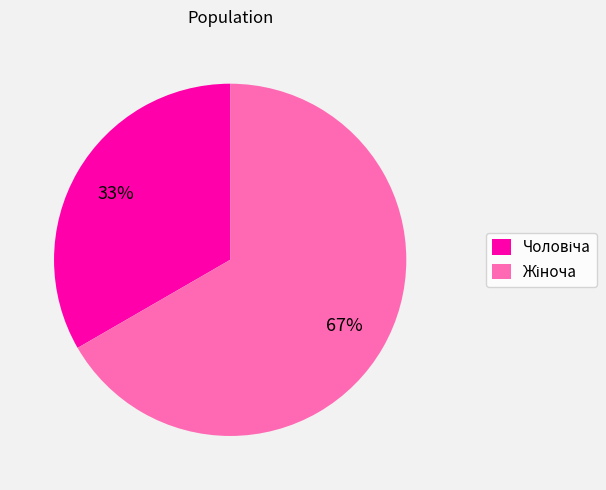

To the nearest percent, what is the average slice percentage?

50%